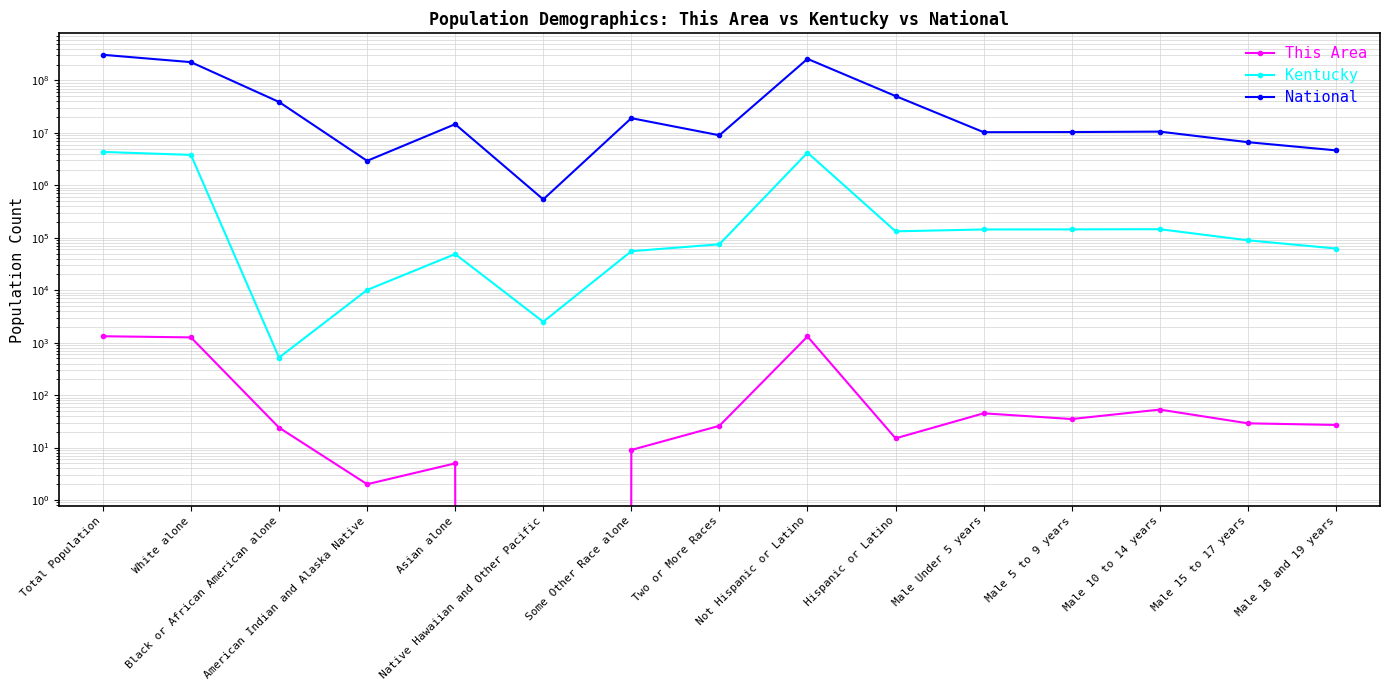

What is the label of the 5th point from the right?

Male Under 5 years